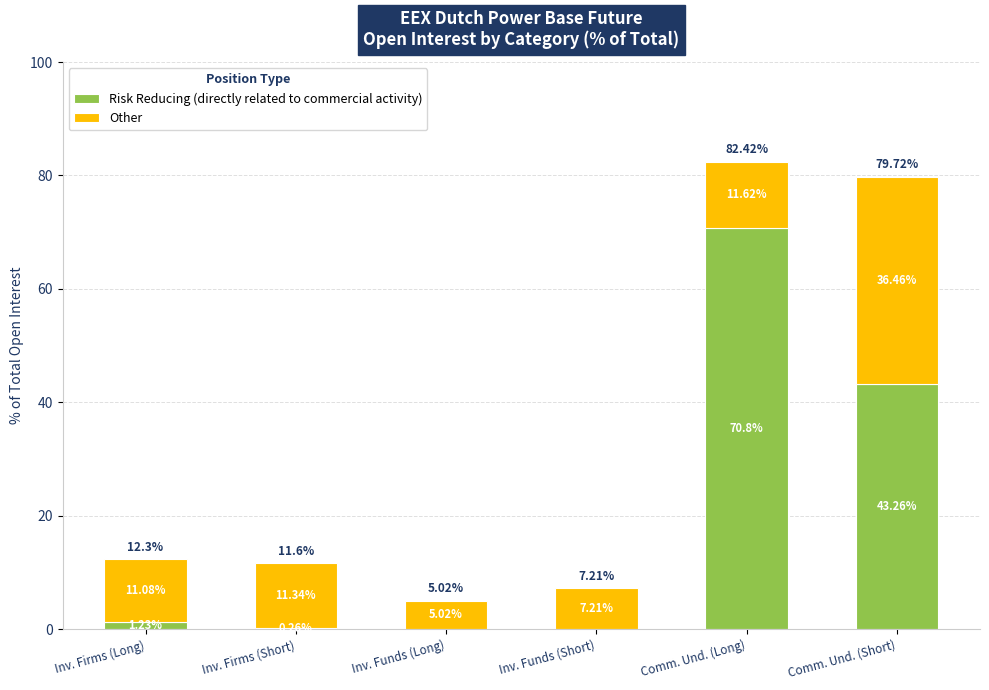

What is the total value across all series at Inv. Firms (Short)?

11.6